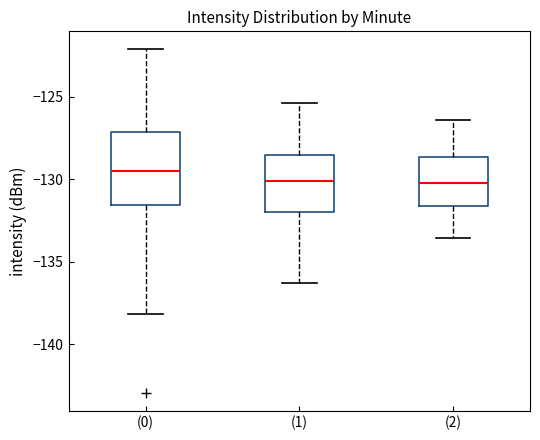

Comparing the boxes themselves (not the whiskers), which one is the tallest?

(0)